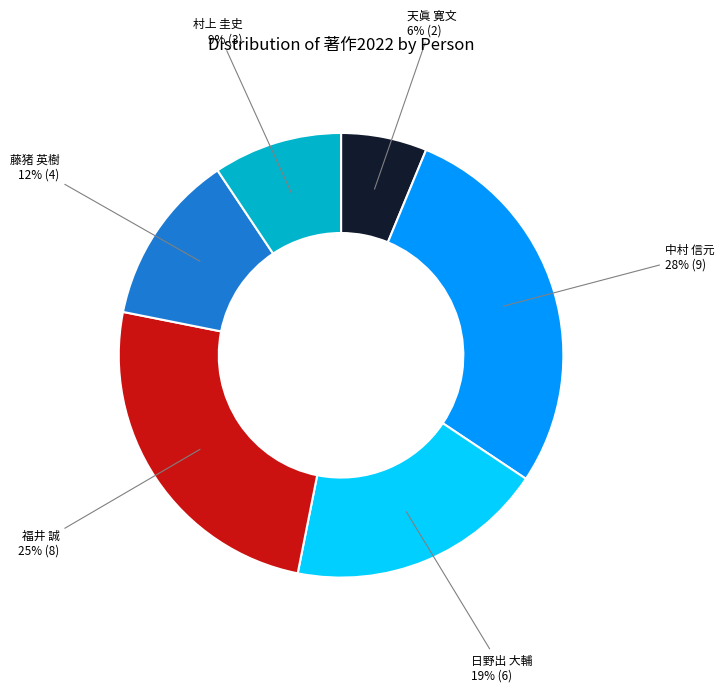

What percentage is the 天眞 寛文 slice, to the nearest percent?

6%